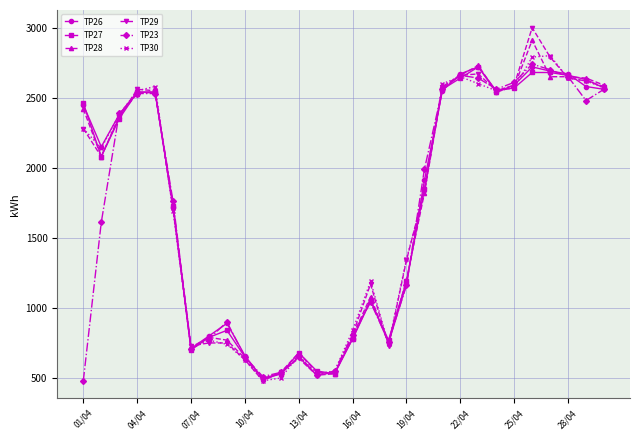

Which series has the widest spread of values?

TP29